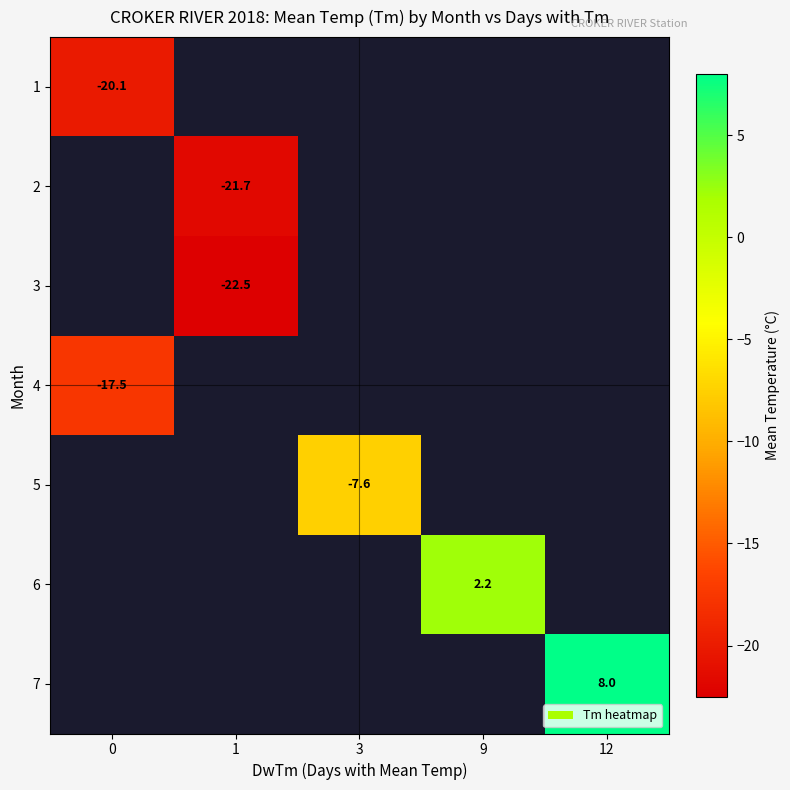

The 2 series shows -21.7 at 1. True or false?

True